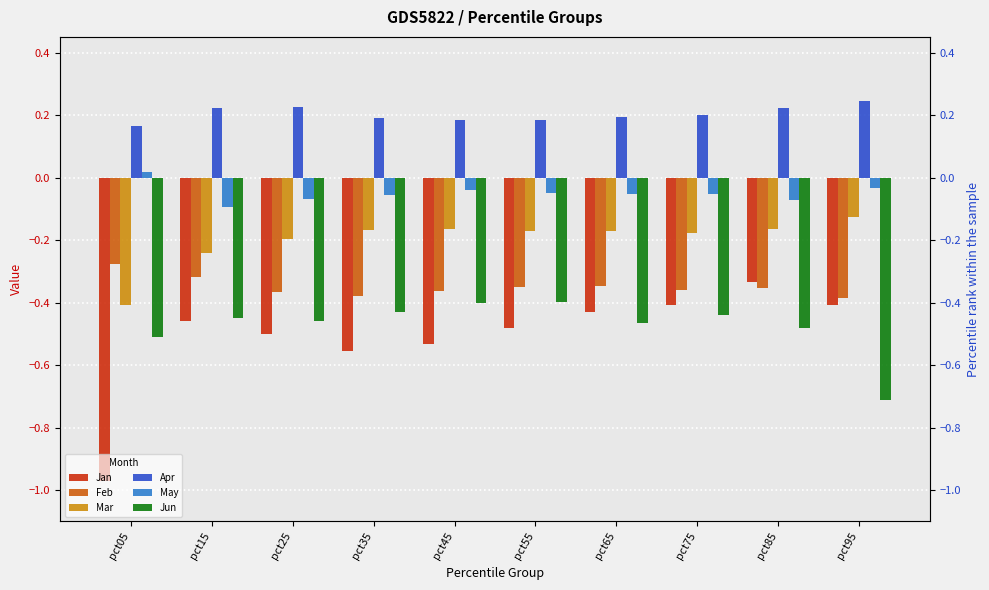

What is the difference between the maximum and minimum values in the Mar series?

0.3